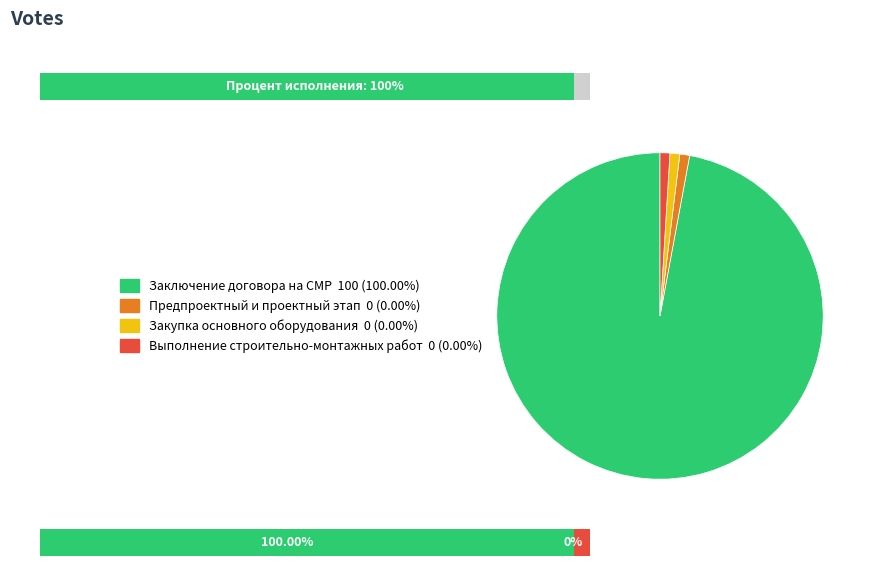

True or false: Заключение договора на выполнение СМР accounts for 92% of the total.

False